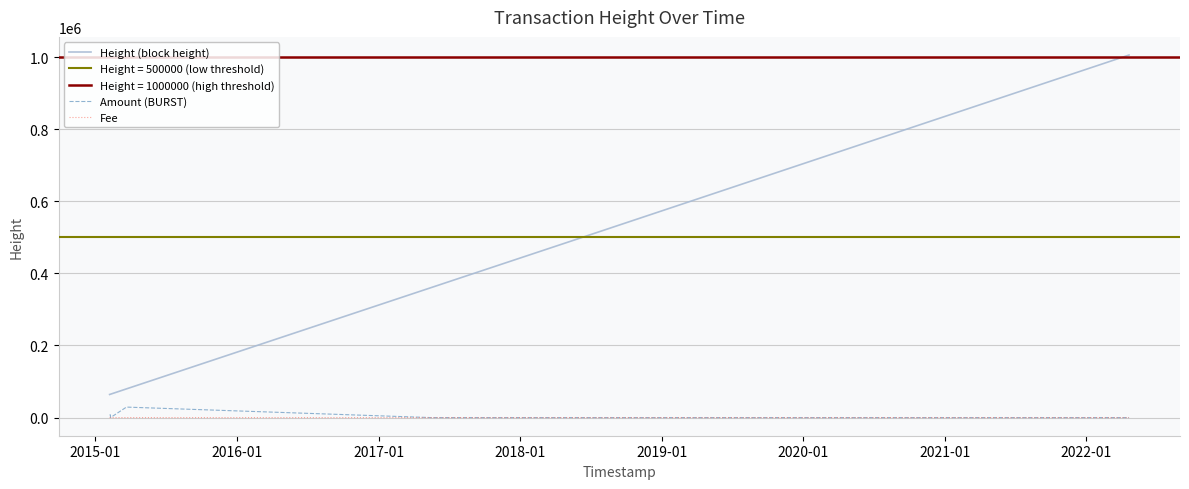

True or false: Amount (BURST) and Height (block height) intersect in this chart.

False